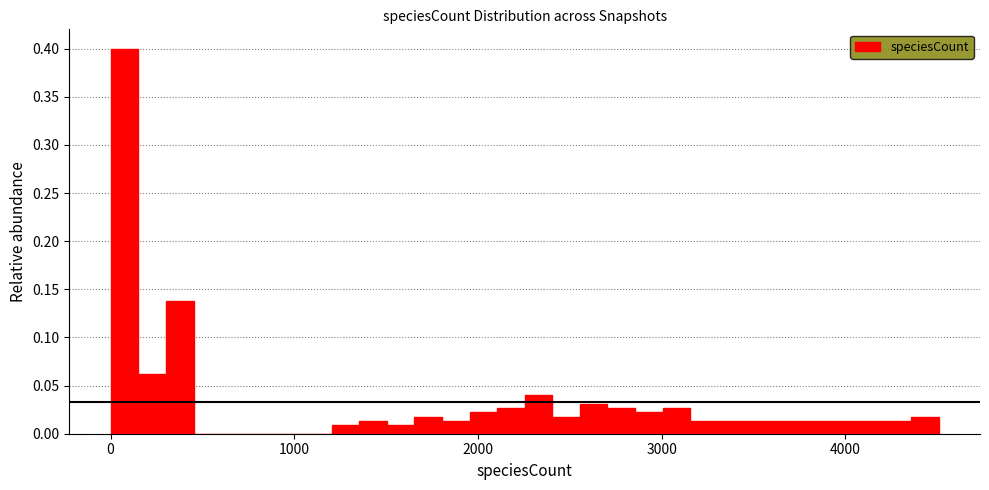

Around what value on the x-axis is the tallest bar? Give the approximate position of its centre, as read against the axis.

100